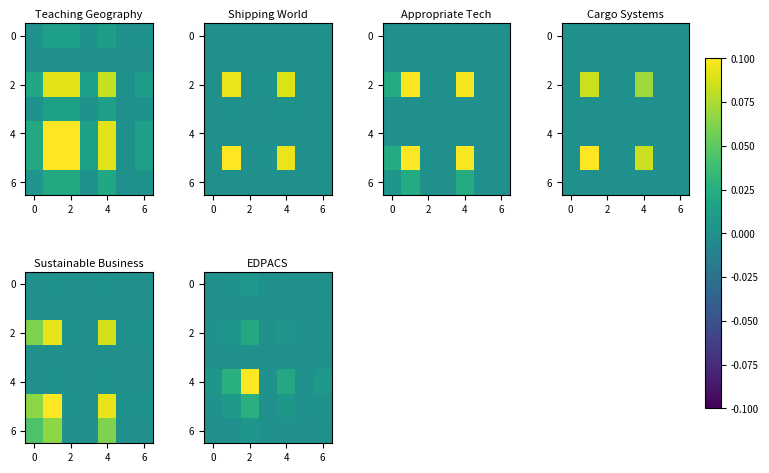

Is it true that 2 equals 0.0 at 0?

True